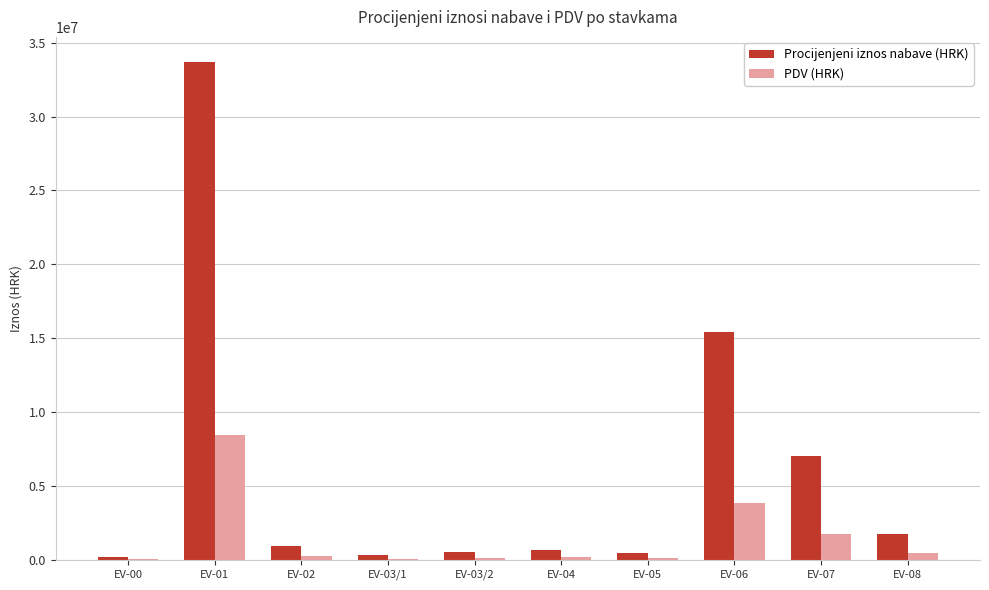

What is the total value across all series at EV-07?

8750679.4